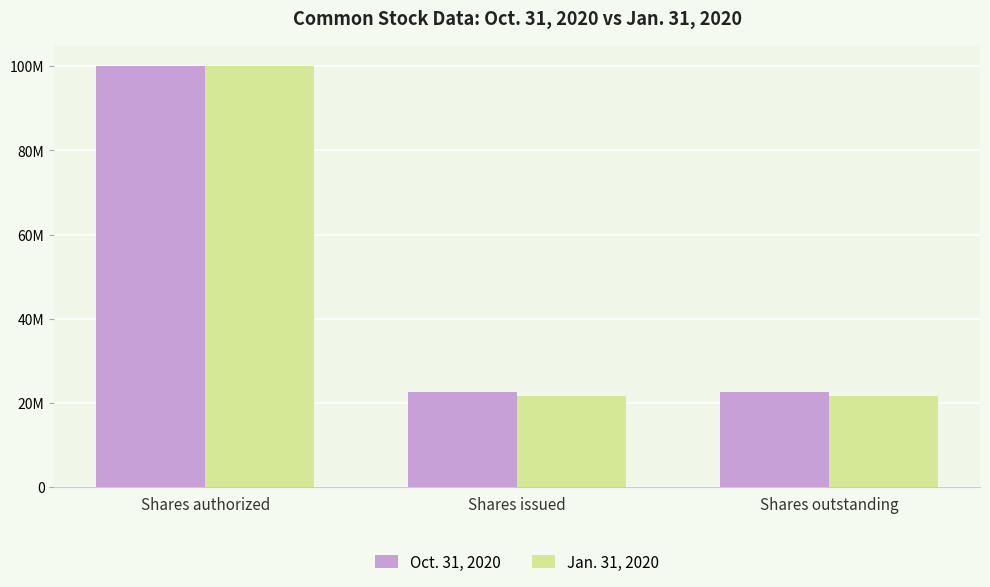

Which label corresponds to the largest value in the chart?

Shares authorized